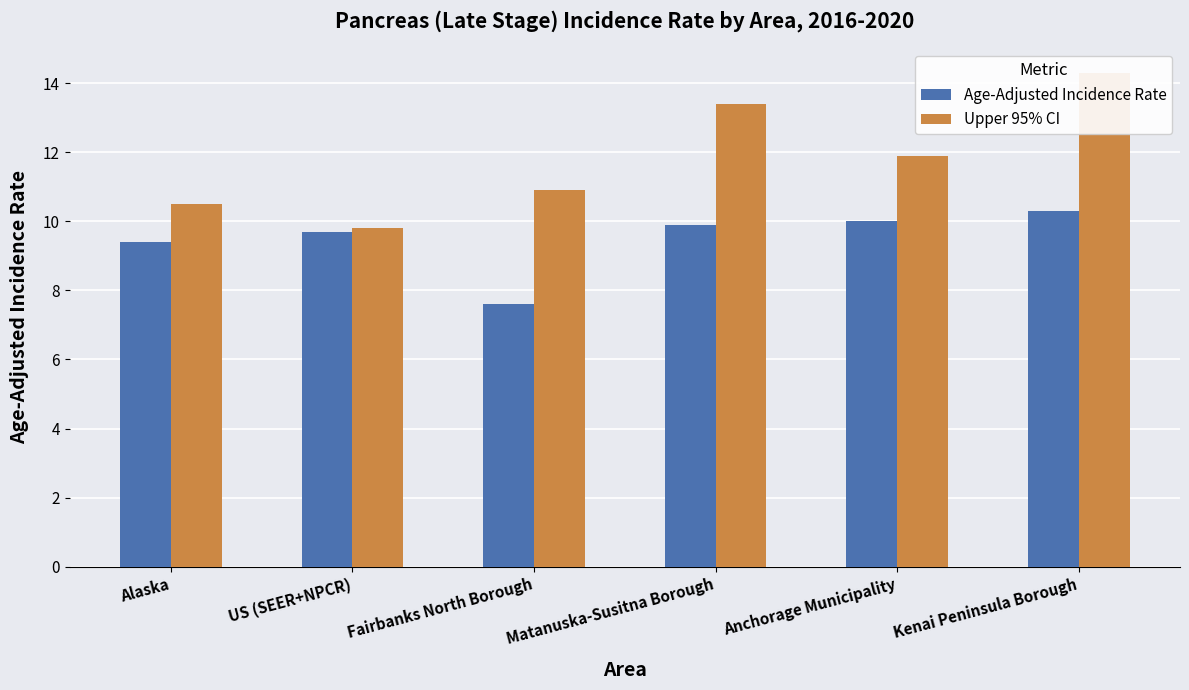

How many values in the Upper 95% CI series exceed 11?

3